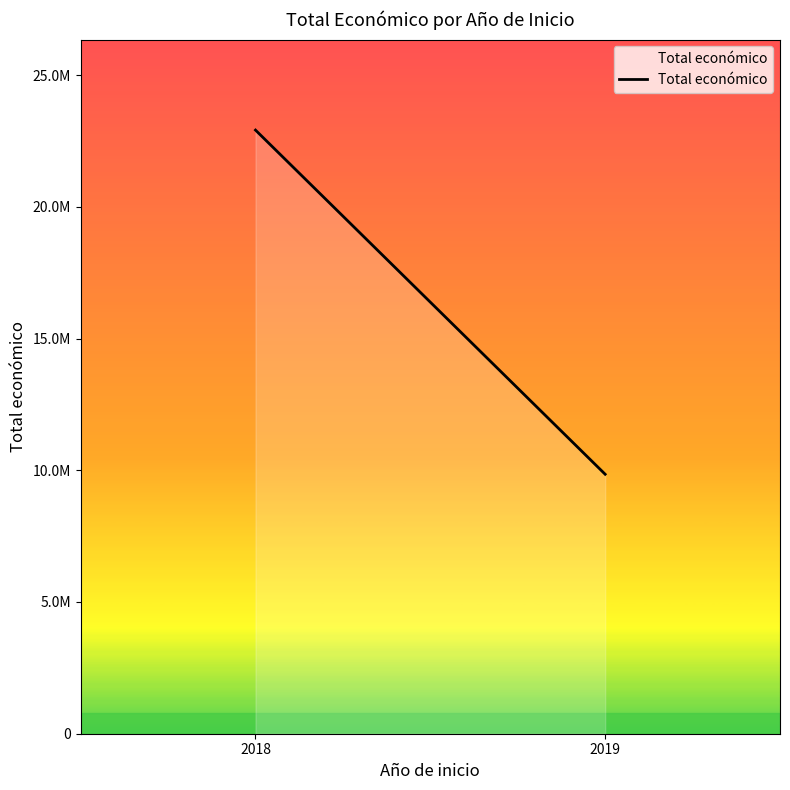

How many lines are shown in the chart?

1